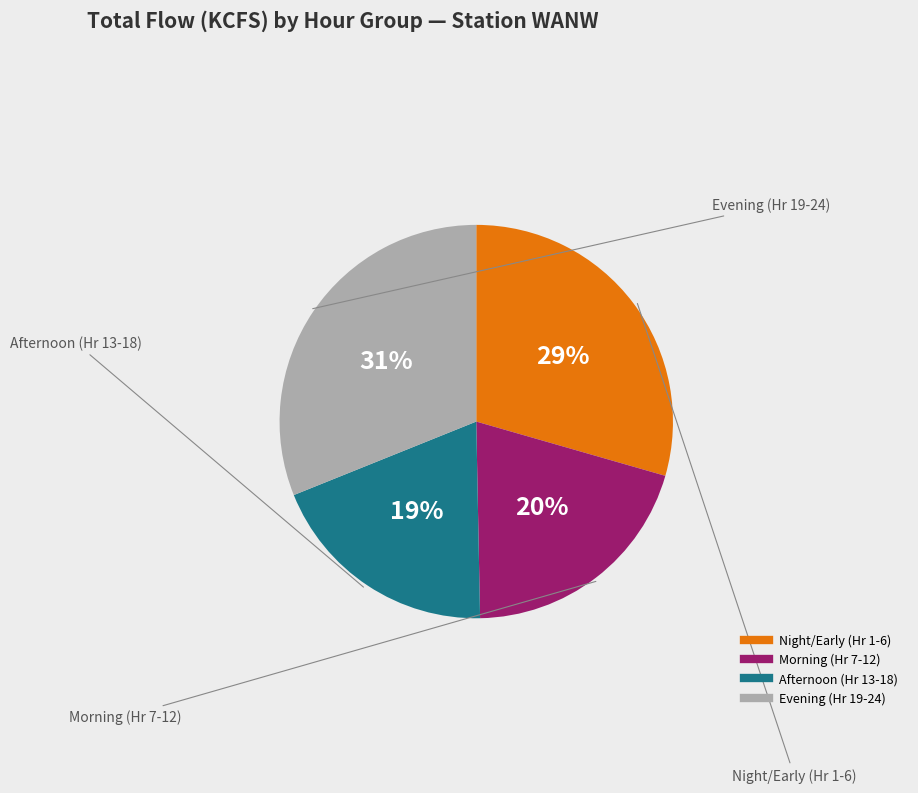

To the nearest percent, what is the average slice percentage?

25%